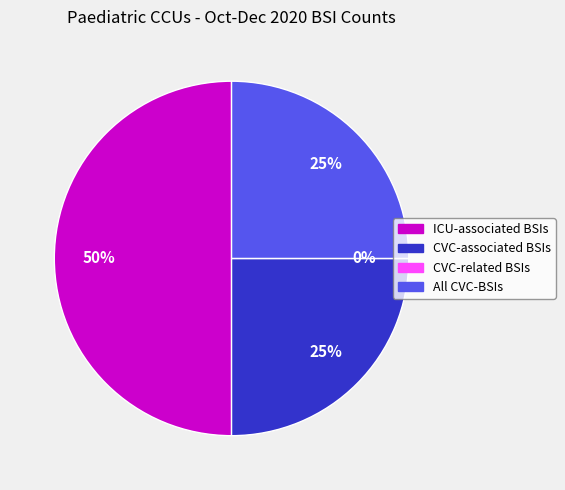

Between Number of ICU-associated BSIs and Number of ICU-associated CVC-related BSIs, which is larger?

Number of ICU-associated BSIs